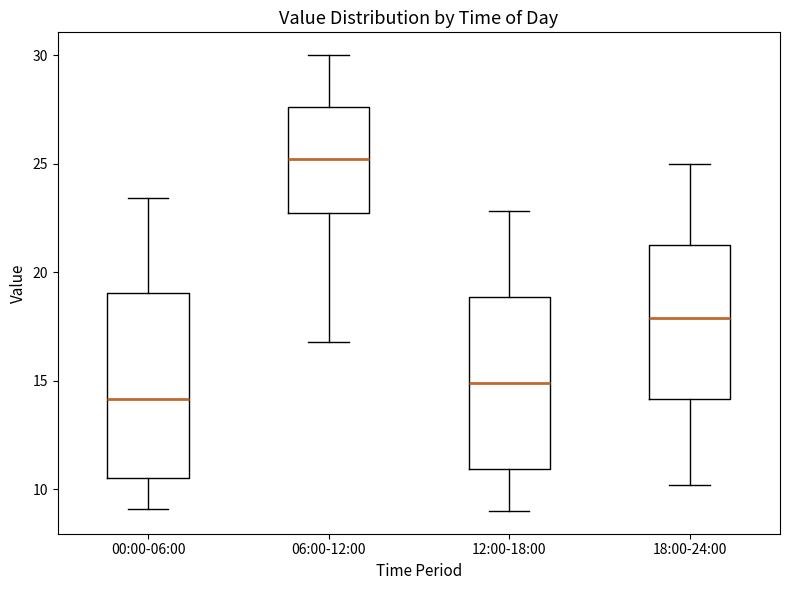

Reading left to right, read every box against the y-axis: the position of its median line, the range the box covers, and the ends of its whiskers. The values are not printed on the chart, so give them approximately, as read against the axis.

00:00-06:00: median 14.0, box 10.5 to 19.0, whiskers 9.0 to 23.5
06:00-12:00: median 25.0, box 22.5 to 27.5, whiskers 17.0 to 30.0
12:00-18:00: median 15.0, box 11.0 to 19.0, whiskers 9.0 to 23.0
18:00-24:00: median 18.0, box 14.0 to 21.5, whiskers 10.0 to 25.0